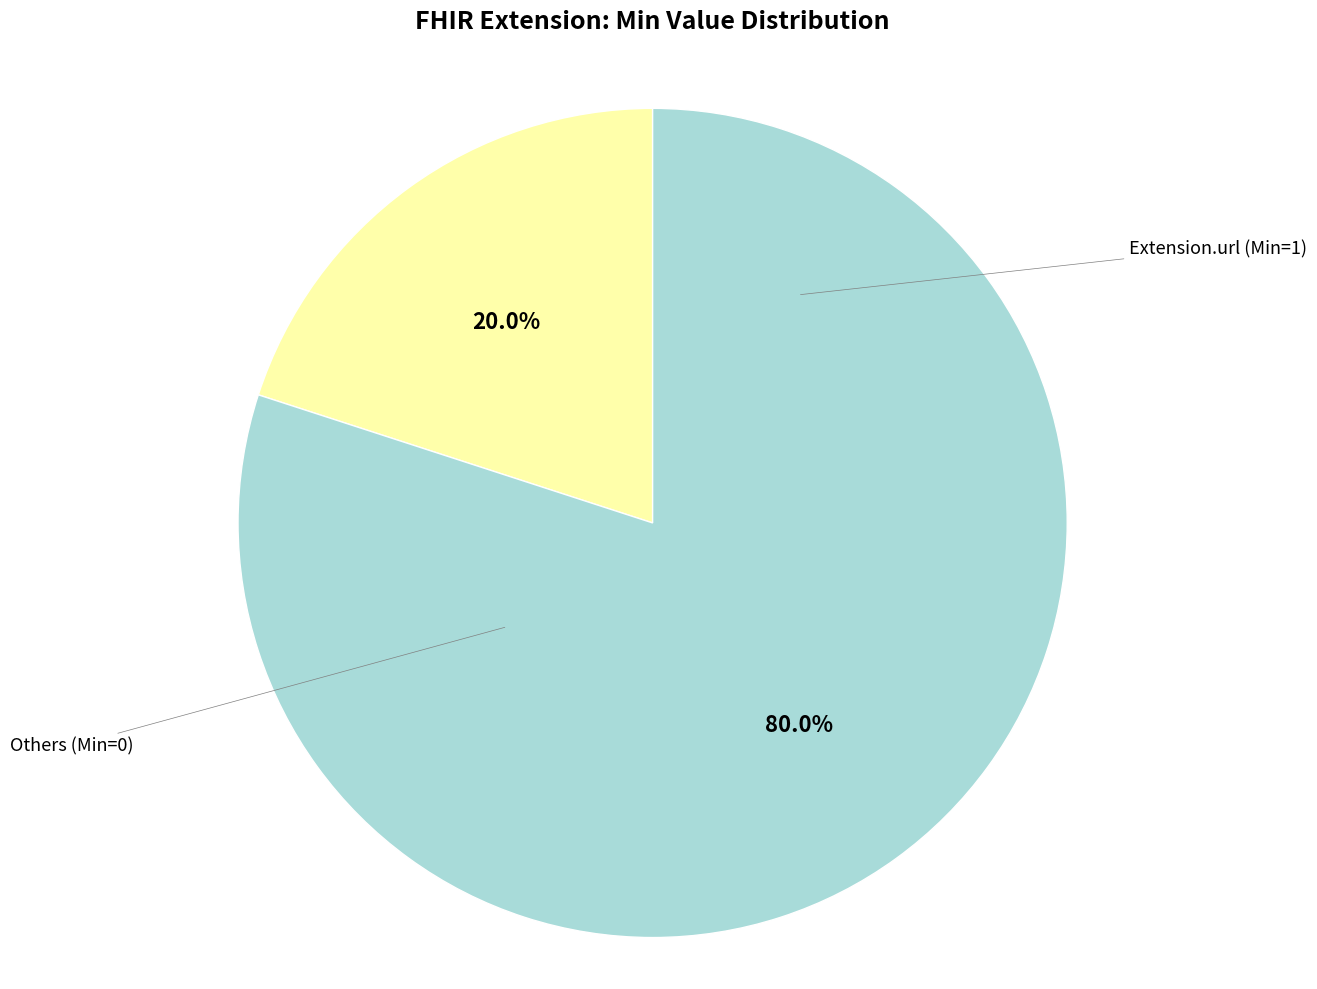

Is there a majority slice in this chart?

Yes